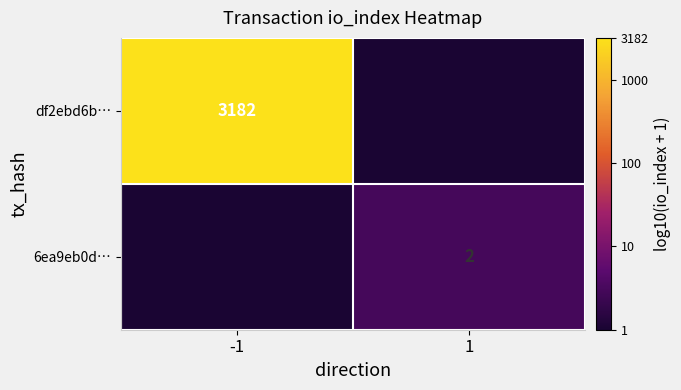

True or false: 6ea9eb0d… has a value of 2 at 1.

True